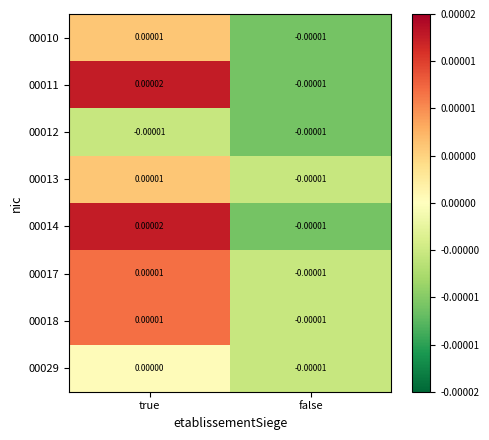

How many values in 00029 are below zero?

1